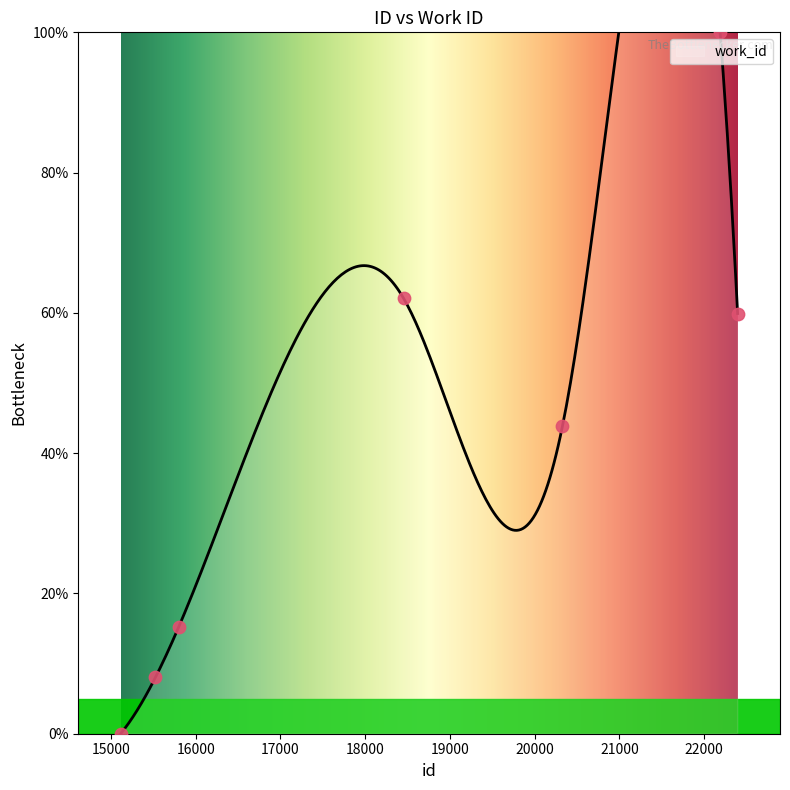

Between 15114 and 15524, which is larger?

15524